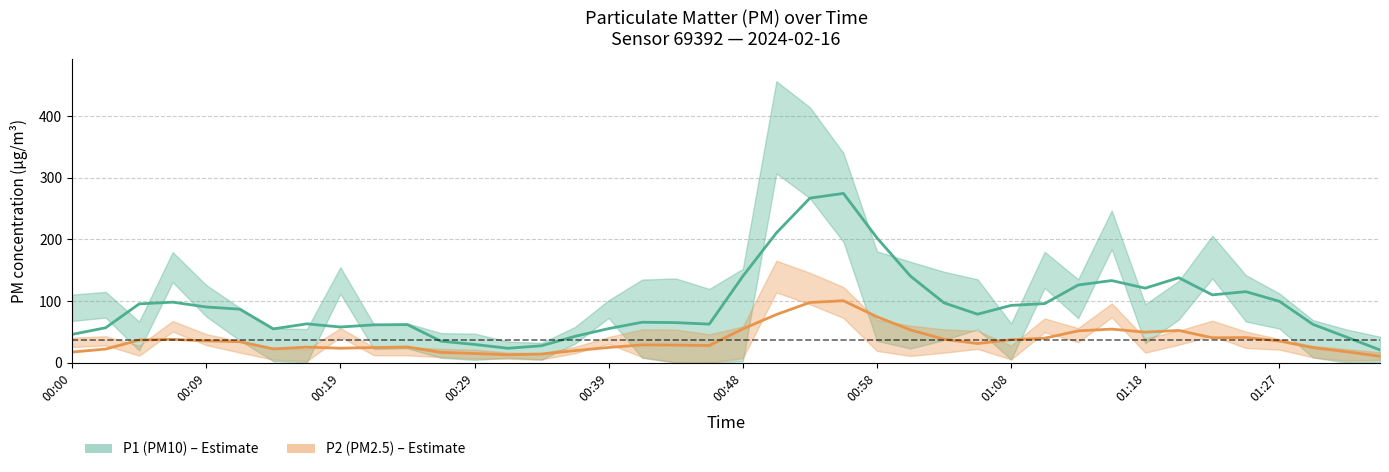

Which series has the largest range (max minus min)?

P1 (PM10)